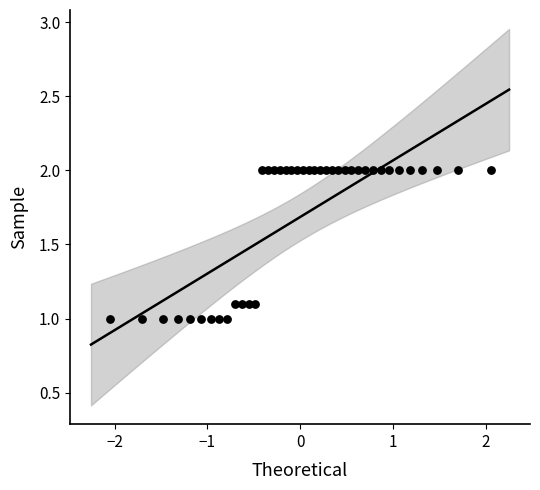

What is the range of Y values (max minus min)?

1.0